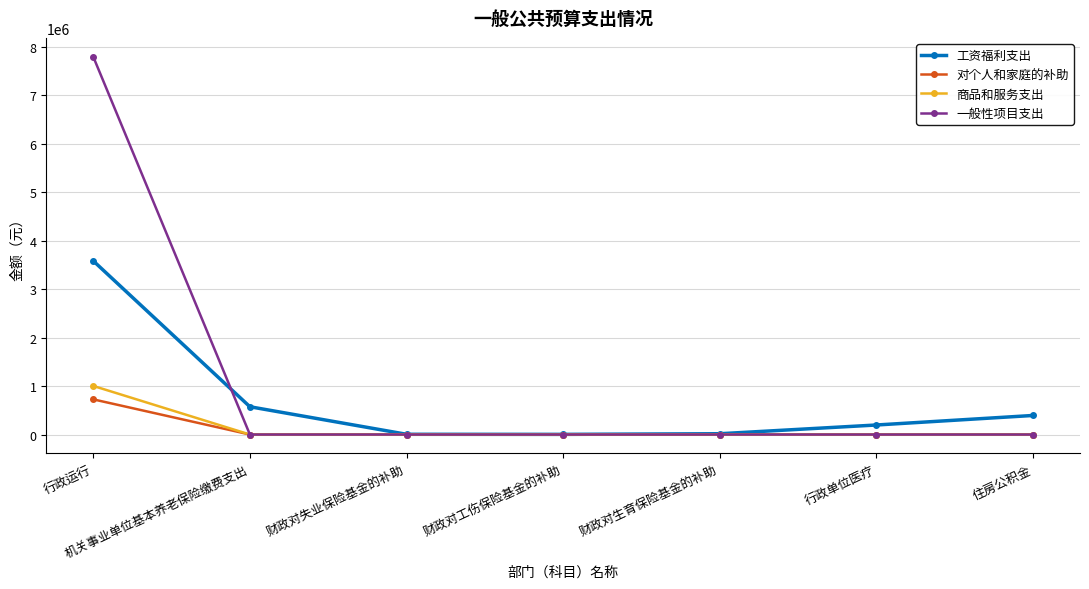

The value of 商品和服务支出 at 住房公积金 is 0. True or false?

True